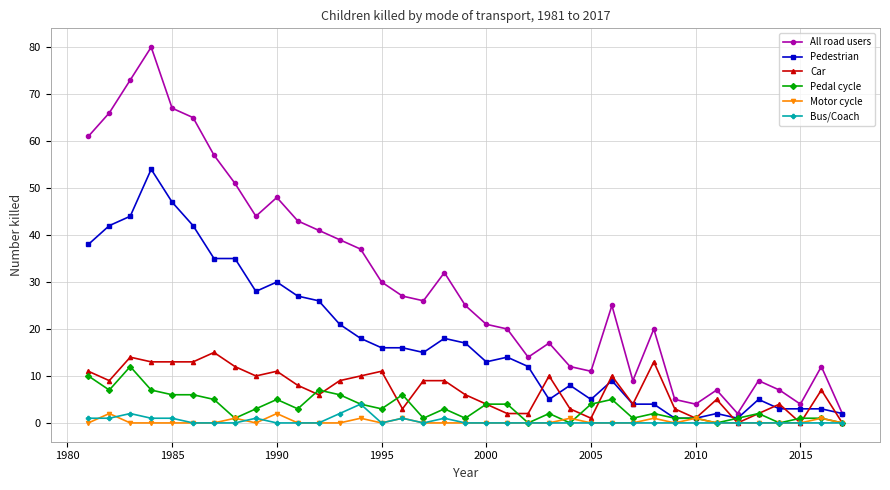

Which series has the largest range (max minus min)?

All road users